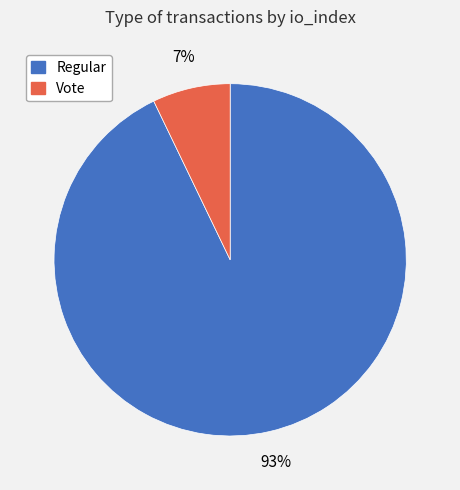

Which category has the smallest portion of the pie?

Vote